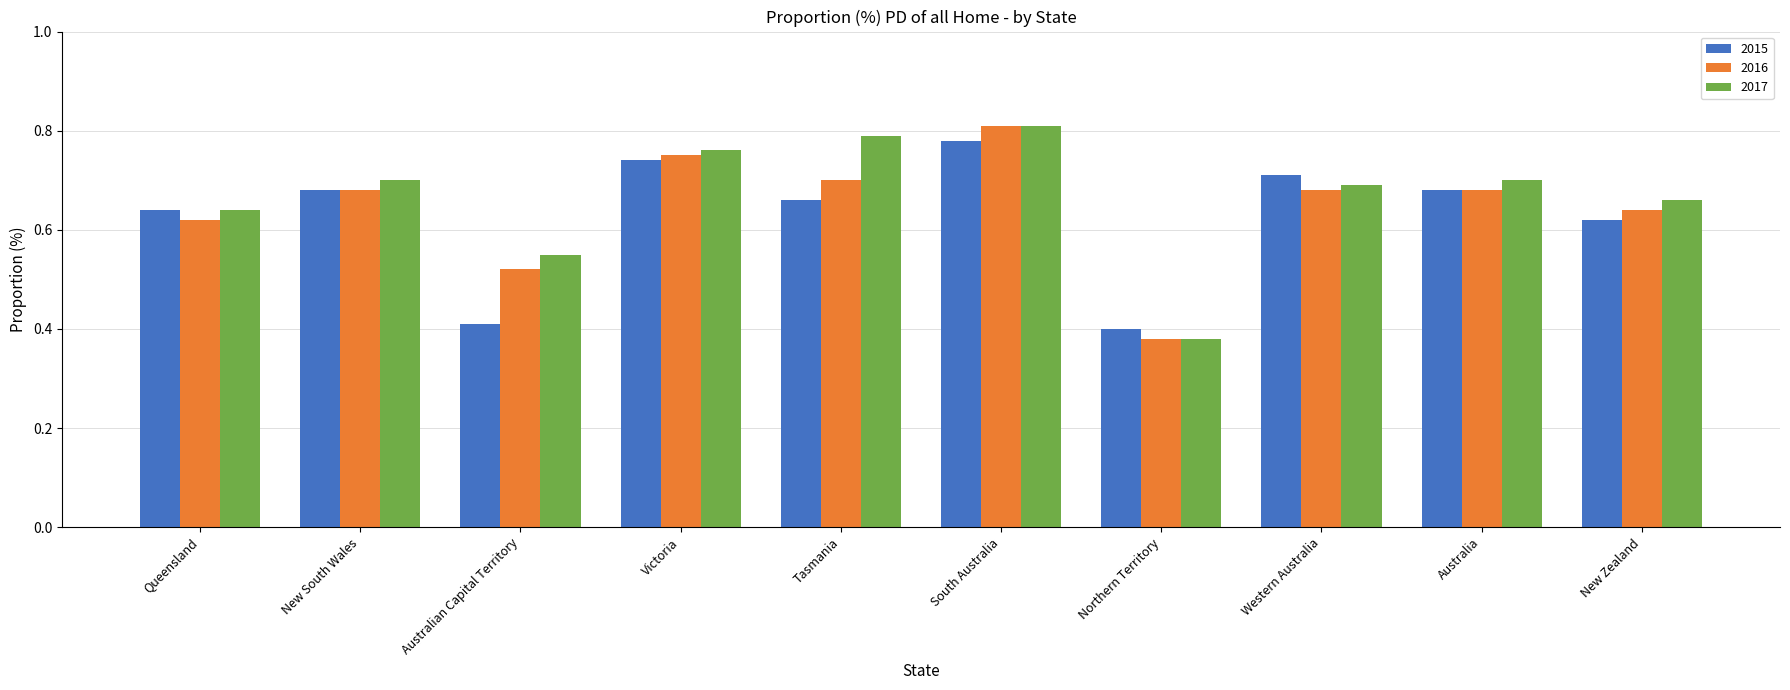

What is the label of the 8th bar from the right?

Australian Capital Territory